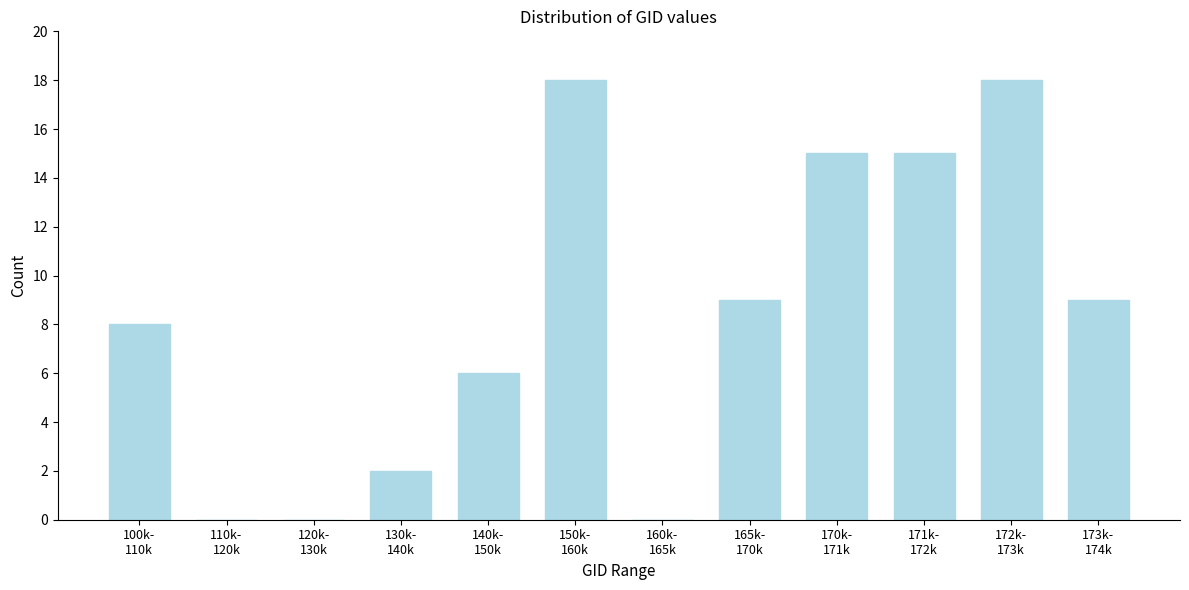

What is the maximum value shown in the chart?

18